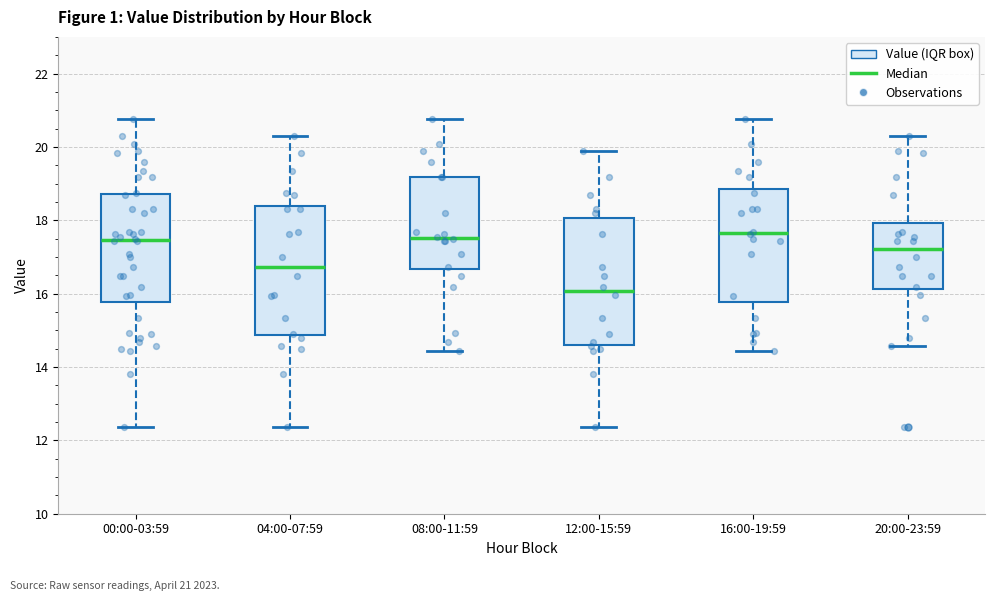

Reading left to right, read every box against the y-axis: the position of its median line, the range the box covers, and the ends of its whiskers. The values are not printed on the chart, so give them approximately, as read against the axis.

00:00-03:59: median 17.4, box 15.8 to 18.8, whiskers 12.4 to 20.8
04:00-07:59: median 16.8, box 14.8 to 18.4, whiskers 12.4 to 20.4
08:00-11:59: median 17.6, box 16.6 to 19.2, whiskers 14.4 to 20.8
12:00-15:59: median 16.0, box 14.6 to 18.0, whiskers 12.4 to 20.0
16:00-19:59: median 17.6, box 15.8 to 18.8, whiskers 14.4 to 20.8
20:00-23:59: median 17.2, box 16.2 to 18.0, whiskers 14.6 to 20.4